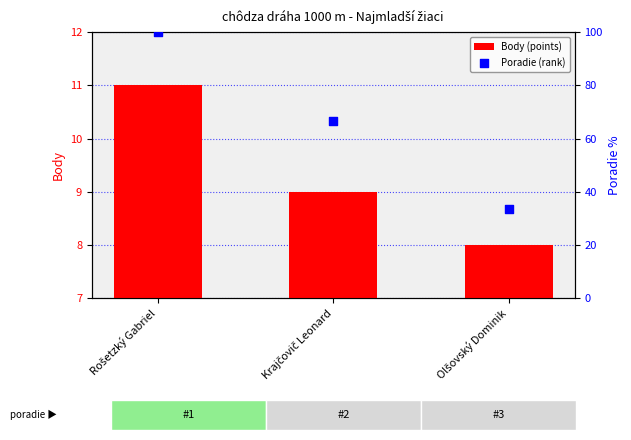

Which series has the largest total across all categories?

Poradie (rank)